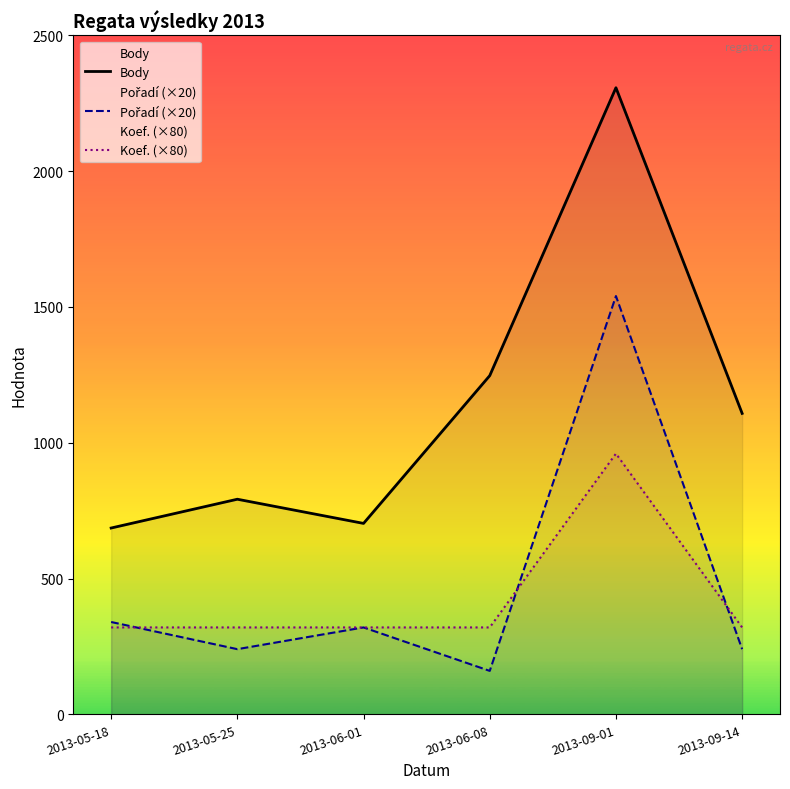

Is it true that Koef. (×80) equals 1657 at 2013-09-01?

False